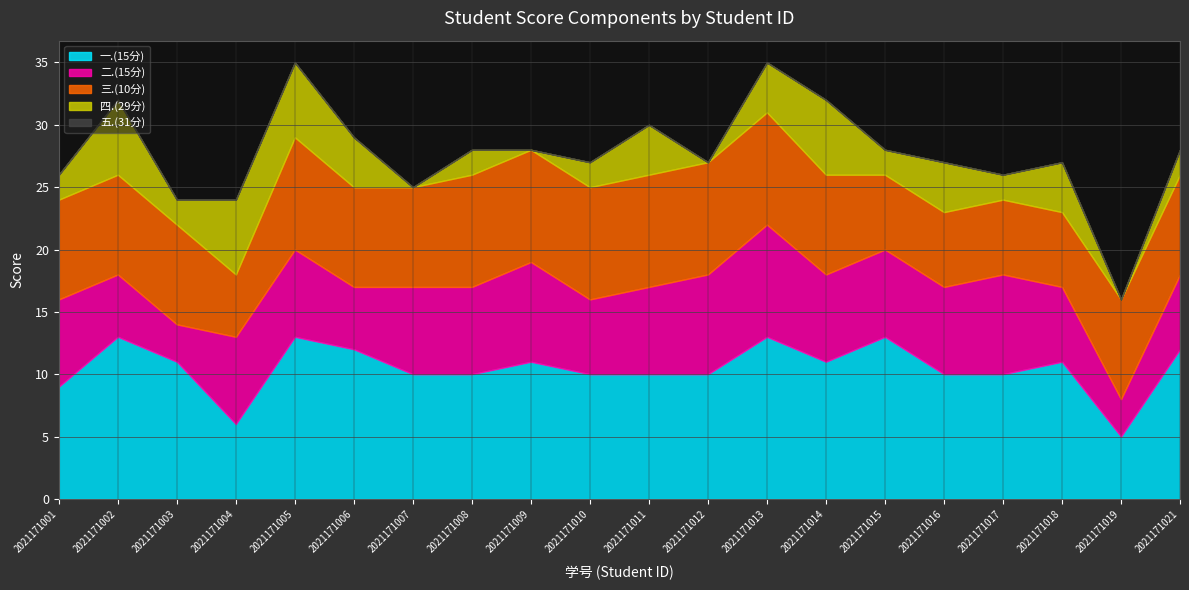

Which series has the largest range (max minus min)?

一.(15分)